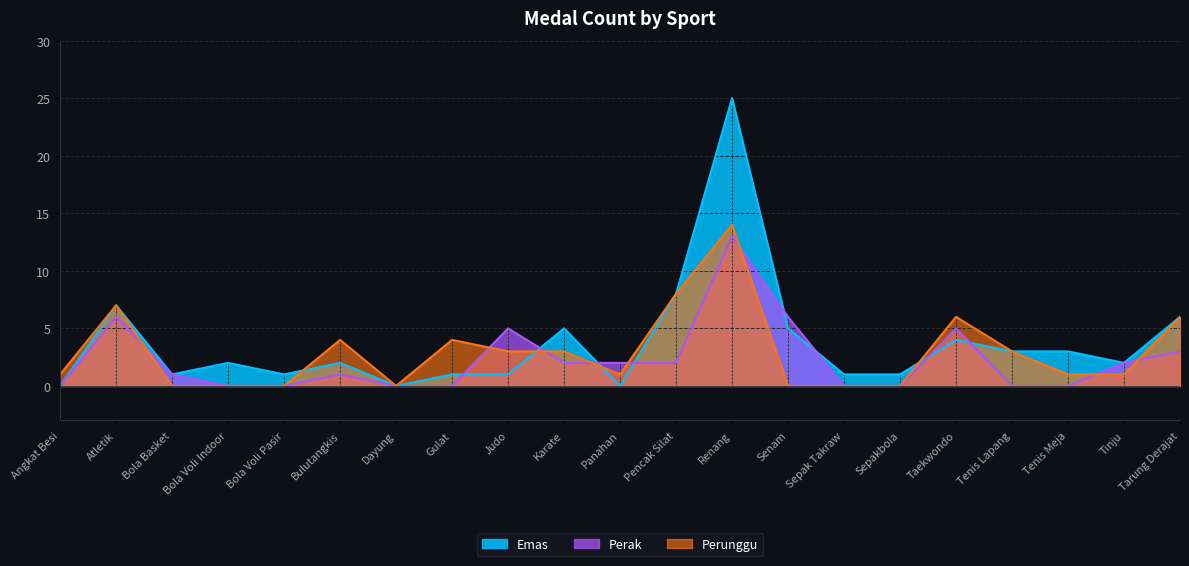

What is the label of the 8th point from the right?

Senam